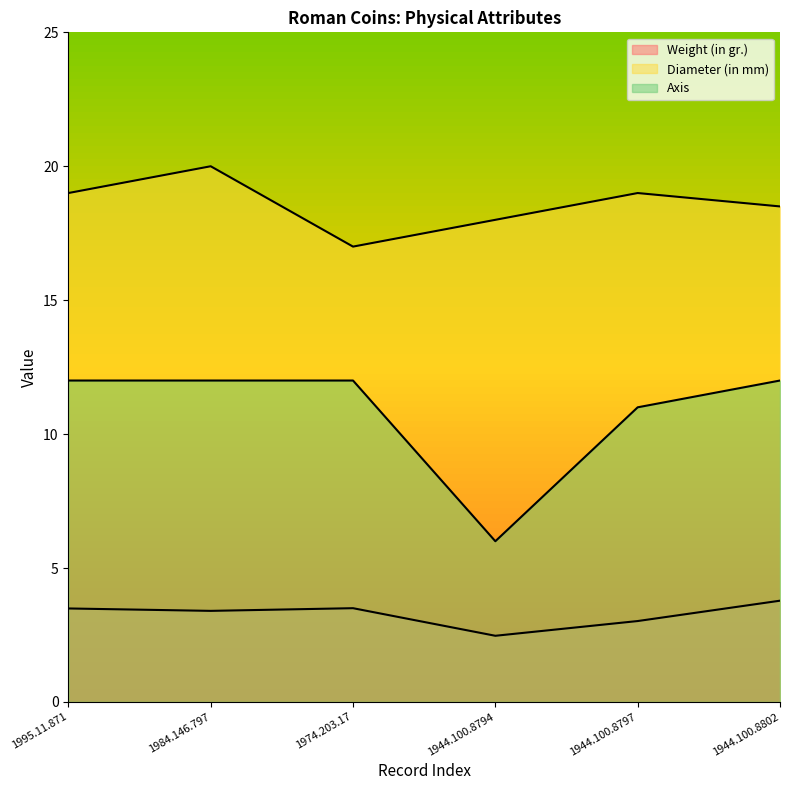

What position from the left is 1944.100.8797?

5